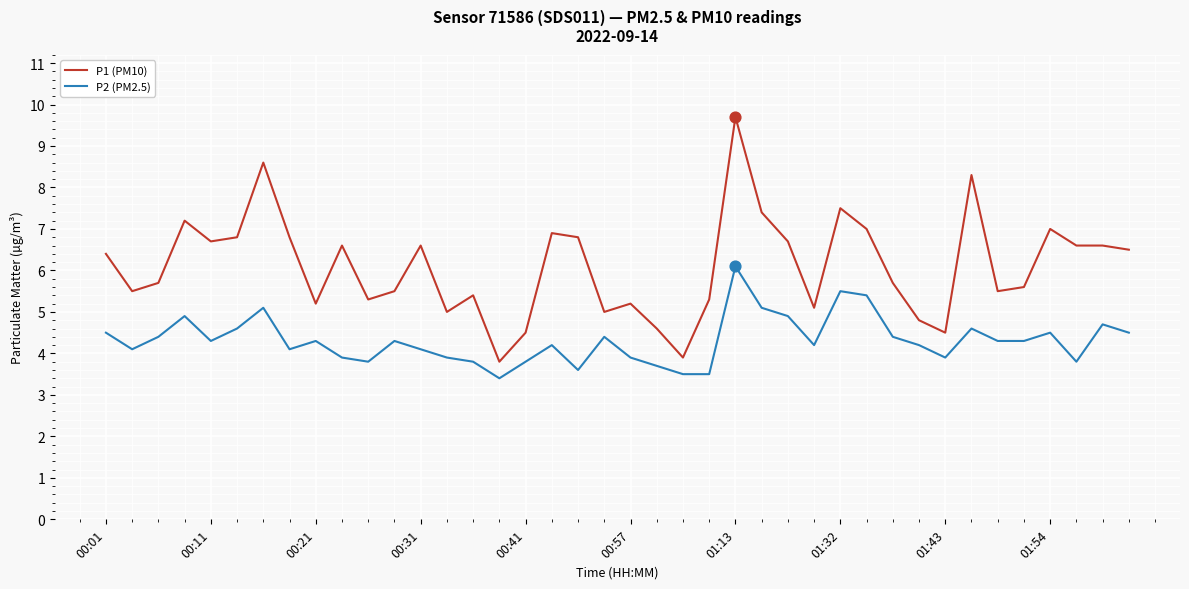

What are all the series names shown in the legend?

P1 (PM10), P2 (PM2.5)